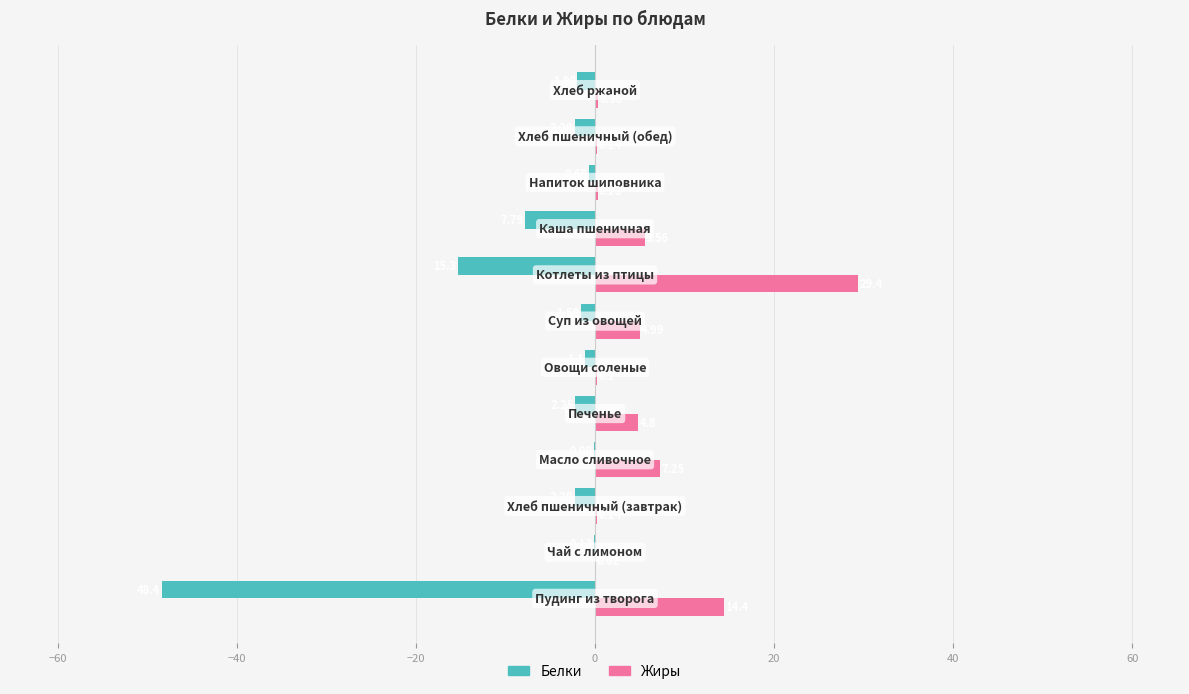

Which series has the largest total across all categories?

Жиры